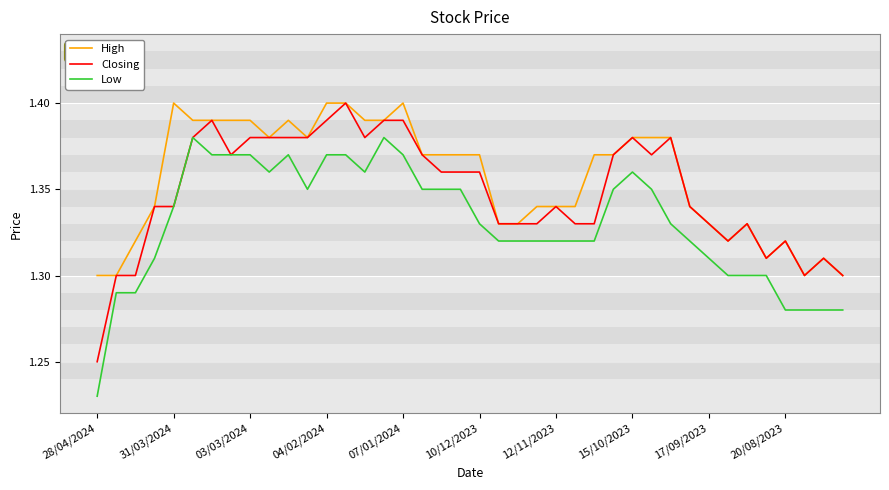

List the series in order of their overall mean, lowest first.

Low, Closing, High